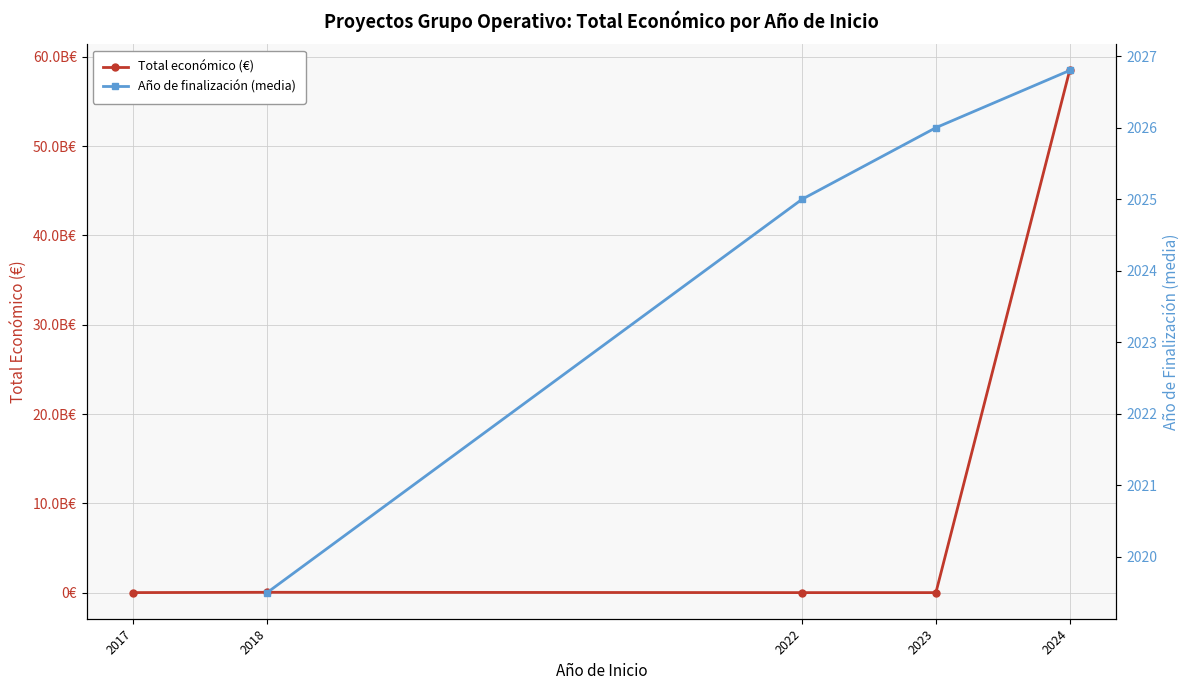

True or false: Total económico (€) has a value of 58465110081.0 at 2024.

True